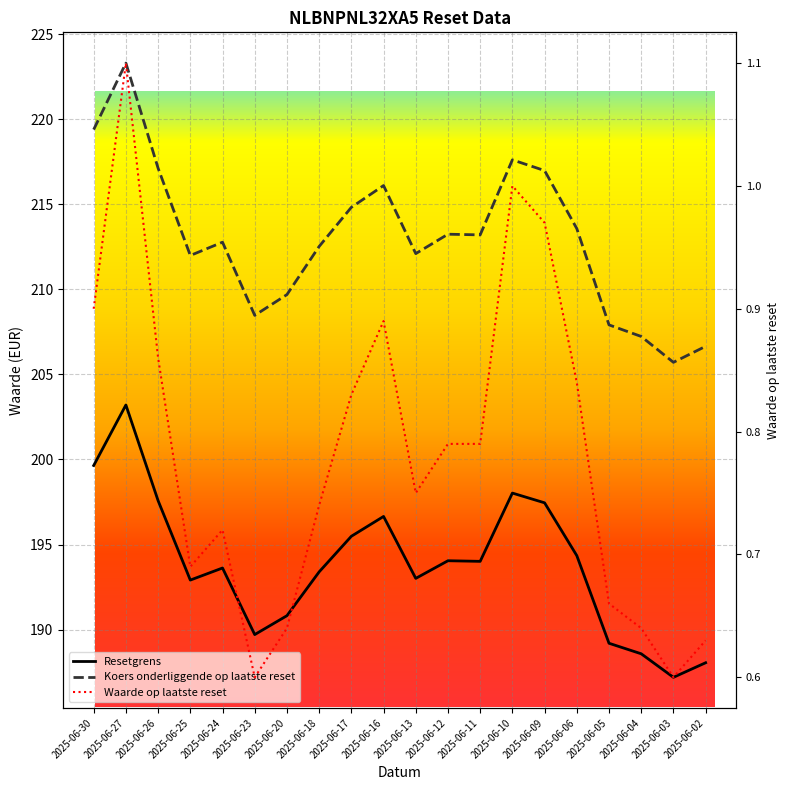

What is the approximate value of Waarde op laatste reset at 2025-06-16?

0.9